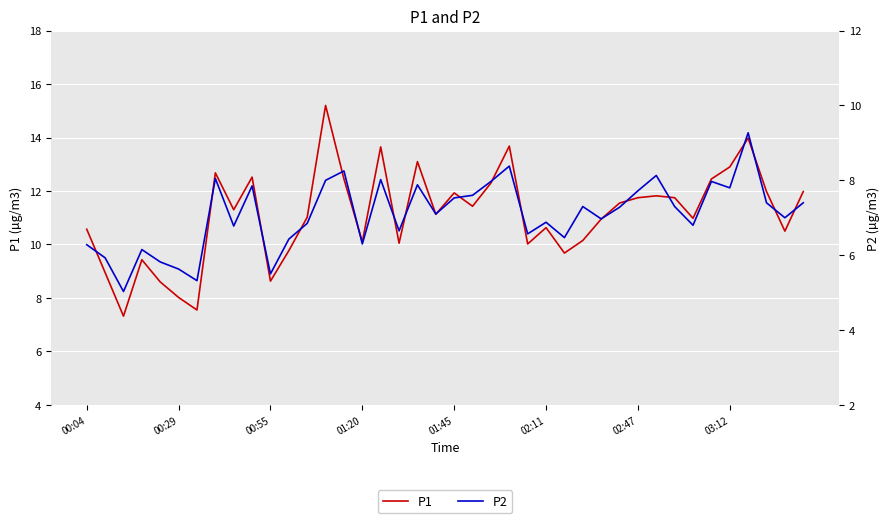

True or false: P1 has more than 0 interior local peaks.

True